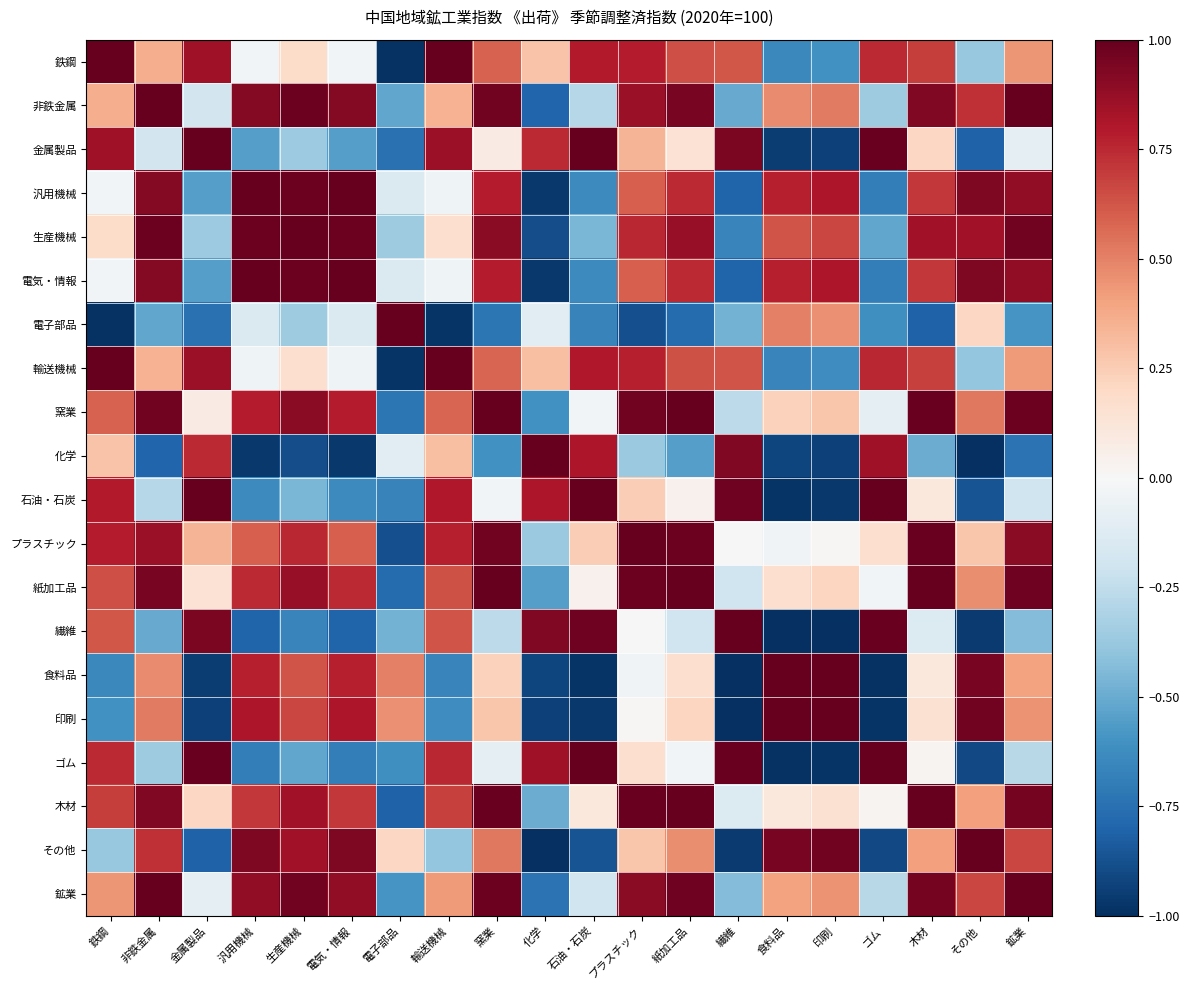

Reading left to right, transcribe all the data shown in this chart.

鉄鋼: 鉄鋼=1.0	非鉄金属=0.4	金属製品=0.8	汎用機械=-0.0	生産機械=0.2	電気・情報=-0.0	電子部品=-1.0	輸送機械=1.0	窯業=0.6	化学=0.3	石油・石炭=0.8	プラスチック=0.8	紙加工品=0.6	繊維=0.6	食料品=-0.6	印刷=-0.6	ゴム=0.7	木材=0.7	その他=-0.4	鉱業=0.4
非鉄金属: 鉄鋼=0.4	非鉄金属=1.0	金属製品=-0.2	汎用機械=0.9	生産機械=1.0	電気・情報=0.9	電子部品=-0.5	輸送機械=0.3	窯業=1.0	化学=-0.8	石油・石炭=-0.3	プラスチック=0.9	紙加工品=0.9	繊維=-0.5	食料品=0.5	印刷=0.5	ゴム=-0.4	木材=0.9	その他=0.7	鉱業=1.0
金属製品: 鉄鋼=0.8	非鉄金属=-0.2	金属製品=1.0	汎用機械=-0.6	生産機械=-0.4	電気・情報=-0.6	電子部品=-0.7	輸送機械=0.9	窯業=0.1	化学=0.7	石油・石炭=1.0	プラスチック=0.3	紙加工品=0.1	繊維=0.9	食料品=-1.0	印刷=-0.9	ゴム=1.0	木材=0.2	その他=-0.8	鉱業=-0.1
汎用機械: 鉄鋼=-0.0	非鉄金属=0.9	金属製品=-0.6	汎用機械=1.0	生産機械=1.0	電気・情報=1.0	電子部品=-0.1	輸送機械=-0.0	窯業=0.8	化学=-1.0	石油・石炭=-0.6	プラスチック=0.6	紙加工品=0.7	繊維=-0.8	食料品=0.8	印刷=0.8	ゴム=-0.7	木材=0.7	その他=0.9	鉱業=0.9
生産機械: 鉄鋼=0.2	非鉄金属=1.0	金属製品=-0.4	汎用機械=1.0	生産機械=1.0	電気・情報=1.0	電子部品=-0.4	輸送機械=0.2	窯業=0.9	化学=-0.9	石油・石炭=-0.5	プラスチック=0.8	紙加工品=0.9	繊維=-0.7	食料品=0.6	印刷=0.7	ゴム=-0.5	木材=0.8	その他=0.8	鉱業=1.0
電気・情報: 鉄鋼=-0.0	非鉄金属=0.9	金属製品=-0.6	汎用機械=1.0	生産機械=1.0	電気・情報=1.0	電子部品=-0.1	輸送機械=-0.0	窯業=0.8	化学=-1.0	石油・石炭=-0.6	プラスチック=0.6	紙加工品=0.7	繊維=-0.8	食料品=0.8	印刷=0.8	ゴム=-0.7	木材=0.7	その他=0.9	鉱業=0.9
電子部品: 鉄鋼=-1.0	非鉄金属=-0.5	金属製品=-0.7	汎用機械=-0.1	生産機械=-0.4	電気・情報=-0.1	電子部品=1.0	輸送機械=-1.0	窯業=-0.7	化学=-0.1	石油・石炭=-0.7	プラスチック=-0.9	紙加工品=-0.8	繊維=-0.5	食料品=0.5	印刷=0.5	ゴム=-0.6	木材=-0.8	その他=0.2	鉱業=-0.6
輸送機械: 鉄鋼=1.0	非鉄金属=0.3	金属製品=0.9	汎用機械=-0.0	生産機械=0.2	電気・情報=-0.0	電子部品=-1.0	輸送機械=1.0	窯業=0.6	化学=0.3	石油・石炭=0.8	プラスチック=0.8	紙加工品=0.6	繊維=0.6	食料品=-0.7	印刷=-0.6	ゴム=0.8	木材=0.7	その他=-0.4	鉱業=0.4
窯業: 鉄鋼=0.6	非鉄金属=1.0	金属製品=0.1	汎用機械=0.8	生産機械=0.9	電気・情報=0.8	電子部品=-0.7	輸送機械=0.6	窯業=1.0	化学=-0.6	石油・石炭=-0.0	プラスチック=1.0	紙加工品=1.0	繊維=-0.3	食料品=0.2	印刷=0.3	ゴム=-0.1	木材=1.0	その他=0.5	鉱業=1.0
化学: 鉄鋼=0.3	非鉄金属=-0.8	金属製品=0.7	汎用機械=-1.0	生産機械=-0.9	電気・情報=-1.0	電子部品=-0.1	輸送機械=0.3	窯業=-0.6	化学=1.0	石油・石炭=0.8	プラスチック=-0.4	紙加工品=-0.5	繊維=0.9	食料品=-0.9	印刷=-0.9	ゴム=0.9	木材=-0.5	その他=-1.0	鉱業=-0.7
石油・石炭: 鉄鋼=0.8	非鉄金属=-0.3	金属製品=1.0	汎用機械=-0.6	生産機械=-0.5	電気・情報=-0.6	電子部品=-0.7	輸送機械=0.8	窯業=-0.0	化学=0.8	石油・石炭=1.0	プラスチック=0.2	紙加工品=0.0	繊維=1.0	食料品=-1.0	印刷=-1.0	ゴム=1.0	木材=0.1	その他=-0.9	鉱業=-0.2
プラスチック: 鉄鋼=0.8	非鉄金属=0.9	金属製品=0.3	汎用機械=0.6	生産機械=0.8	電気・情報=0.6	電子部品=-0.9	輸送機械=0.8	窯業=1.0	化学=-0.4	石油・石炭=0.2	プラスチック=1.0	紙加工品=1.0	繊維=0.0	食料品=-0.0	印刷=0.0	ゴム=0.2	木材=1.0	その他=0.3	鉱業=0.9
紙加工品: 鉄鋼=0.6	非鉄金属=0.9	金属製品=0.1	汎用機械=0.7	生産機械=0.9	電気・情報=0.7	電子部品=-0.8	輸送機械=0.6	窯業=1.0	化学=-0.5	石油・石炭=0.0	プラスチック=1.0	紙加工品=1.0	繊維=-0.2	食料品=0.2	印刷=0.2	ゴム=-0.0	木材=1.0	その他=0.5	鉱業=1.0
繊維: 鉄鋼=0.6	非鉄金属=-0.5	金属製品=0.9	汎用機械=-0.8	生産機械=-0.7	電気・情報=-0.8	電子部品=-0.5	輸送機械=0.6	窯業=-0.3	化学=0.9	石油・石炭=1.0	プラスチック=0.0	紙加工品=-0.2	繊維=1.0	食料品=-1.0	印刷=-1.0	ゴム=1.0	木材=-0.1	その他=-1.0	鉱業=-0.4
食料品: 鉄鋼=-0.6	非鉄金属=0.5	金属製品=-1.0	汎用機械=0.8	生産機械=0.6	電気・情報=0.8	電子部品=0.5	輸送機械=-0.7	窯業=0.2	化学=-0.9	石油・石炭=-1.0	プラスチック=-0.0	紙加工品=0.2	繊維=-1.0	食料品=1.0	印刷=1.0	ゴム=-1.0	木材=0.1	その他=0.9	鉱業=0.4
印刷: 鉄鋼=-0.6	非鉄金属=0.5	金属製品=-0.9	汎用機械=0.8	生産機械=0.7	電気・情報=0.8	電子部品=0.5	輸送機械=-0.6	窯業=0.3	化学=-0.9	石油・石炭=-1.0	プラスチック=0.0	紙加工品=0.2	繊維=-1.0	食料品=1.0	印刷=1.0	ゴム=-1.0	木材=0.2	その他=1.0	鉱業=0.4
ゴム: 鉄鋼=0.7	非鉄金属=-0.4	金属製品=1.0	汎用機械=-0.7	生産機械=-0.5	電気・情報=-0.7	電子部品=-0.6	輸送機械=0.8	窯業=-0.1	化学=0.9	石油・石炭=1.0	プラスチック=0.2	紙加工品=-0.0	繊維=1.0	食料品=-1.0	印刷=-1.0	ゴム=1.0	木材=0.0	その他=-0.9	鉱業=-0.3
木材: 鉄鋼=0.7	非鉄金属=0.9	金属製品=0.2	汎用機械=0.7	生産機械=0.8	電気・情報=0.7	電子部品=-0.8	輸送機械=0.7	窯業=1.0	化学=-0.5	石油・石炭=0.1	プラスチック=1.0	紙加工品=1.0	繊維=-0.1	食料品=0.1	印刷=0.2	ゴム=0.0	木材=1.0	その他=0.4	鉱業=1.0
その他: 鉄鋼=-0.4	非鉄金属=0.7	金属製品=-0.8	汎用機械=0.9	生産機械=0.8	電気・情報=0.9	電子部品=0.2	輸送機械=-0.4	窯業=0.5	化学=-1.0	石油・石炭=-0.9	プラスチック=0.3	紙加工品=0.5	繊維=-1.0	食料品=0.9	印刷=1.0	ゴム=-0.9	木材=0.4	その他=1.0	鉱業=0.7
鉱業: 鉄鋼=0.4	非鉄金属=1.0	金属製品=-0.1	汎用機械=0.9	生産機械=1.0	電気・情報=0.9	電子部品=-0.6	輸送機械=0.4	窯業=1.0	化学=-0.7	石油・石炭=-0.2	プラスチック=0.9	紙加工品=1.0	繊維=-0.4	食料品=0.4	印刷=0.4	ゴム=-0.3	木材=1.0	その他=0.7	鉱業=1.0